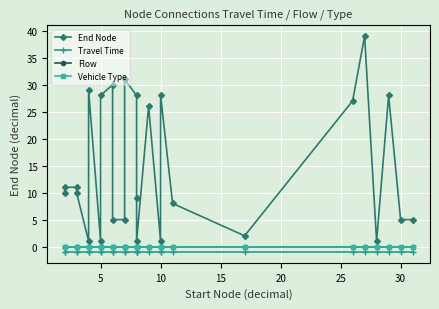

What is the smallest value displayed?

-1